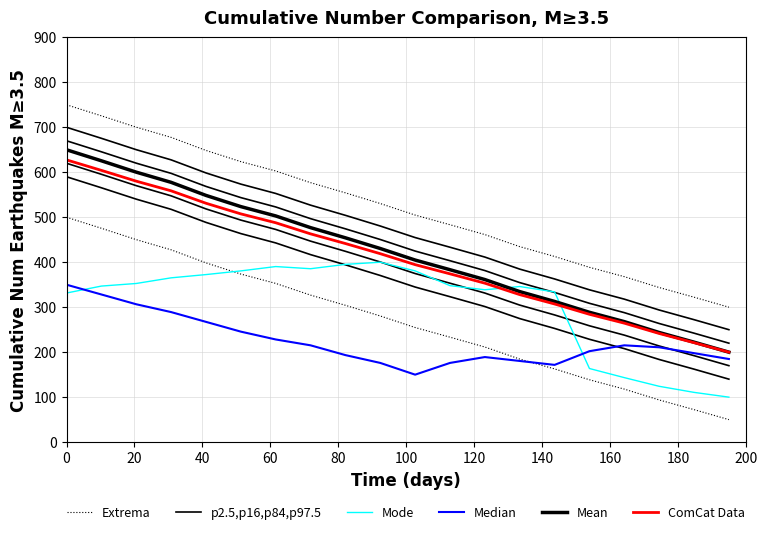

The value of Mean at 200 is 527.8. True or false?

False